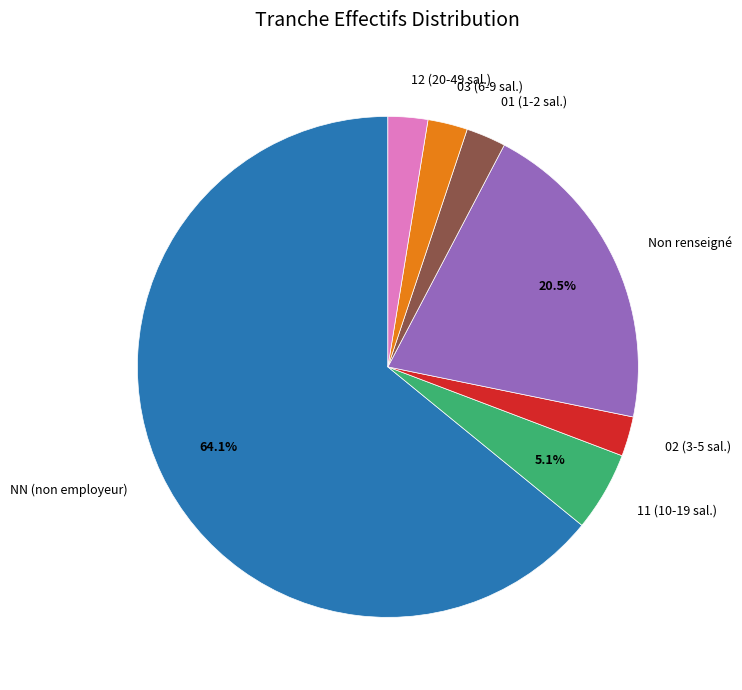

Which category has the biggest portion of the pie?

NN (non employeur)